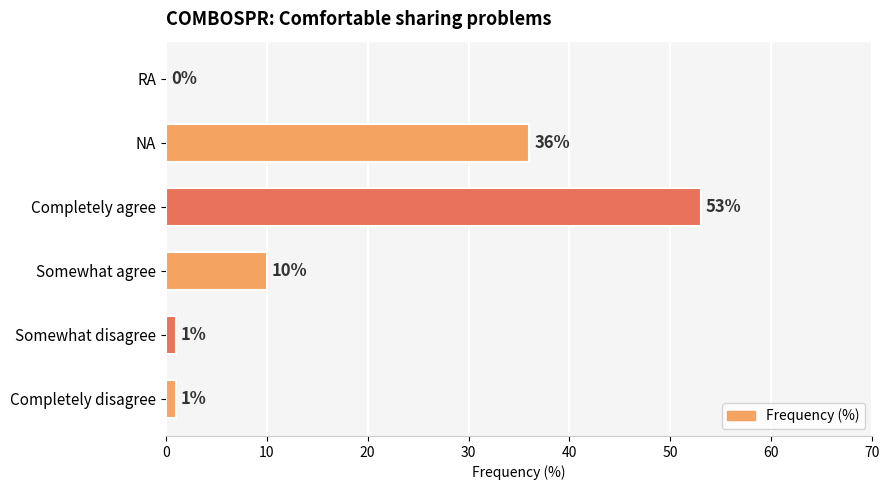

What is the average value?

17